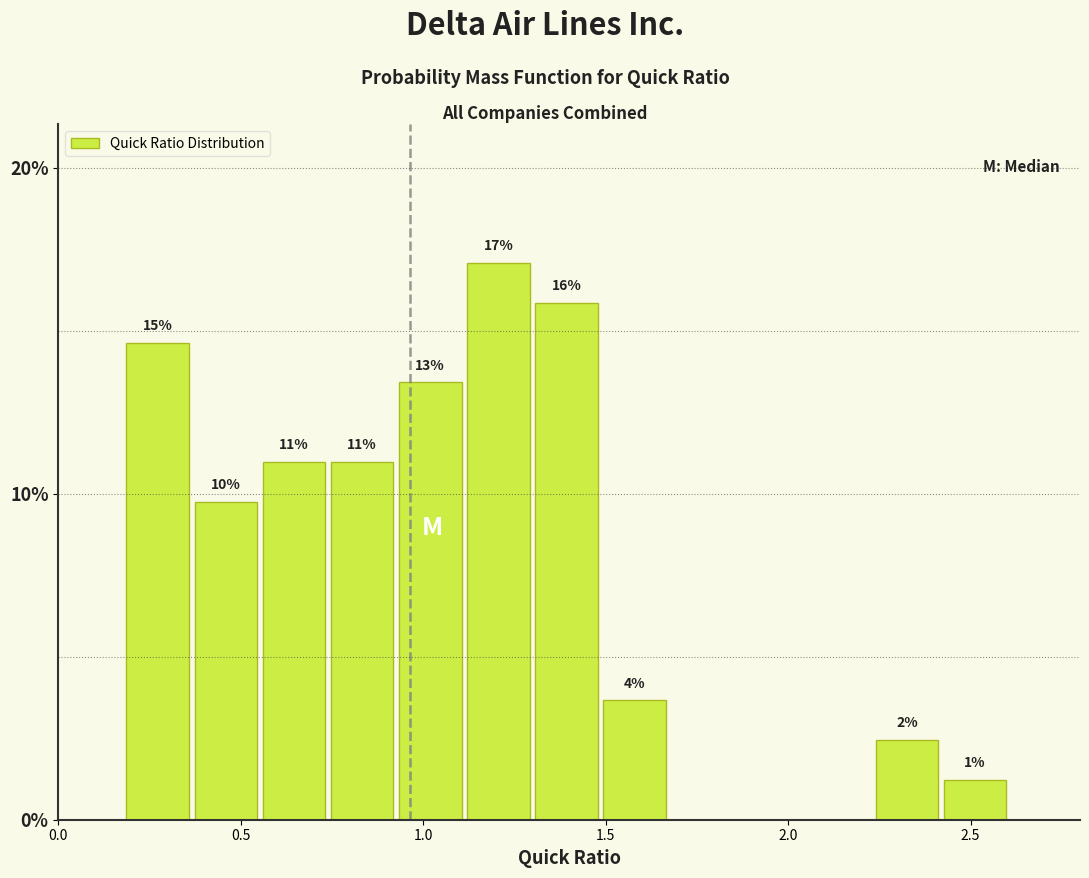

Read against the x-axis, roughly where is the centre of the tallest bar?

1.20